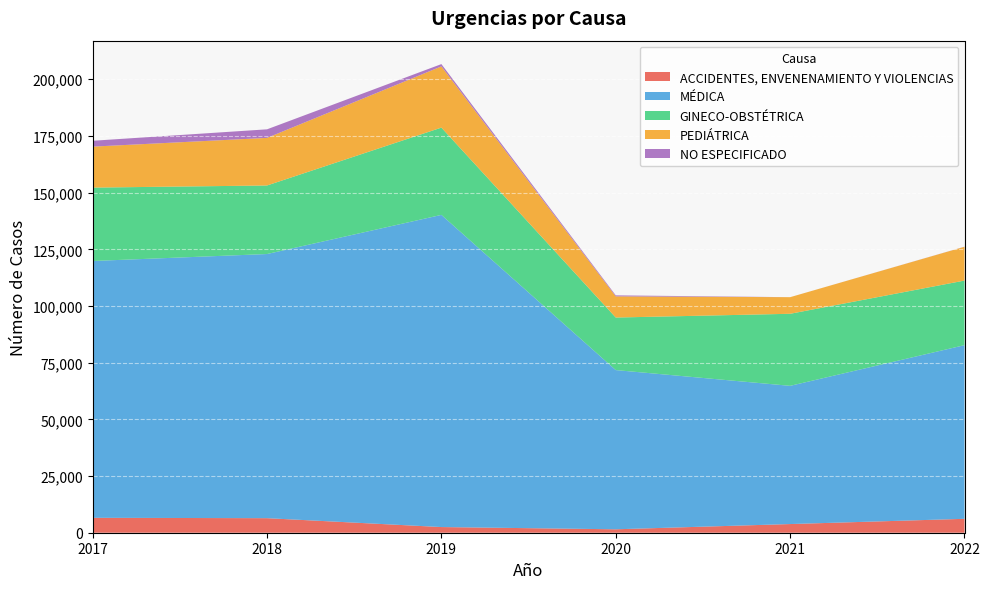

Reading left to right, transcribe all the data shown in this chart.

ACCIDENTES, ENVENENAMIENTO Y VIOLENCIAS: 2017=6580	2018=6417	2019=2502	2020=1514	2021=3825	2022=6134
MÉDICA: 2017=113275	2018=116510	2019=137689	2020=70225	2021=60964	2022=76598
GINECO-OBSTÉTRICA: 2017=32371	2018=30237	2019=38499	2020=23177	2021=31782	2022=28492
PEDIÁTRICA: 2017=18074	2018=20990	2019=26999	2020=9333	2021=7325	2022=14907
NO ESPECIFICADO: 2017=2585	2018=3782	2019=1015	2020=446	2021=0	2022=39